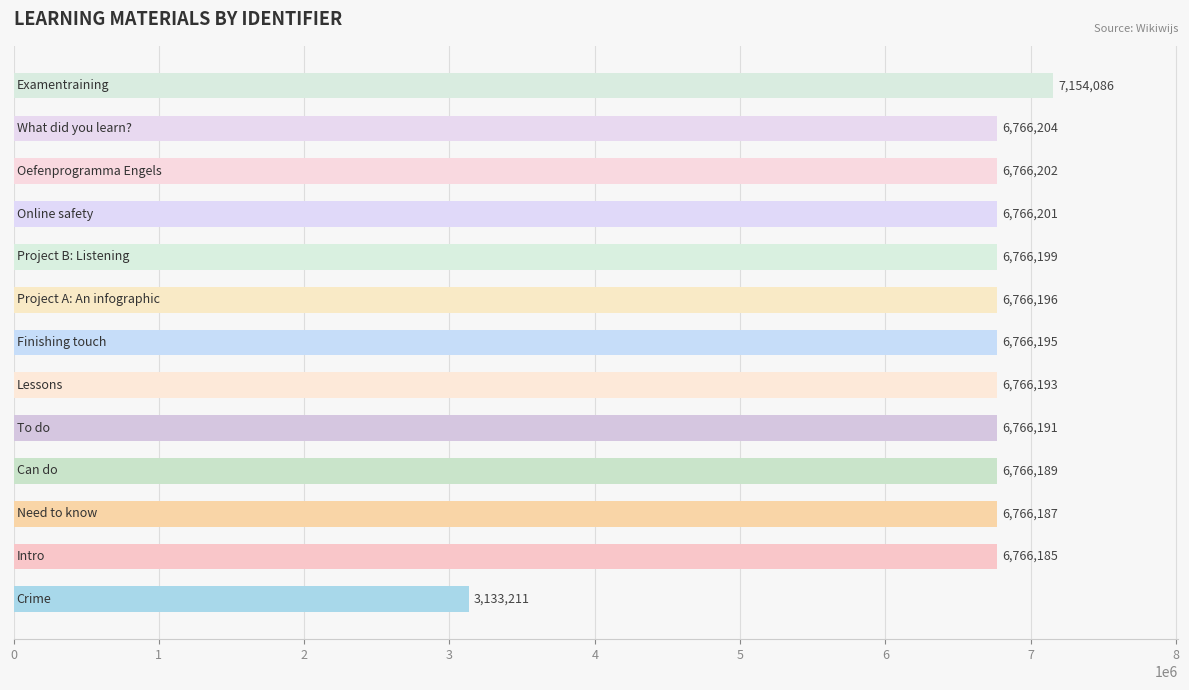

What is the minimum value shown in the chart?

3133211